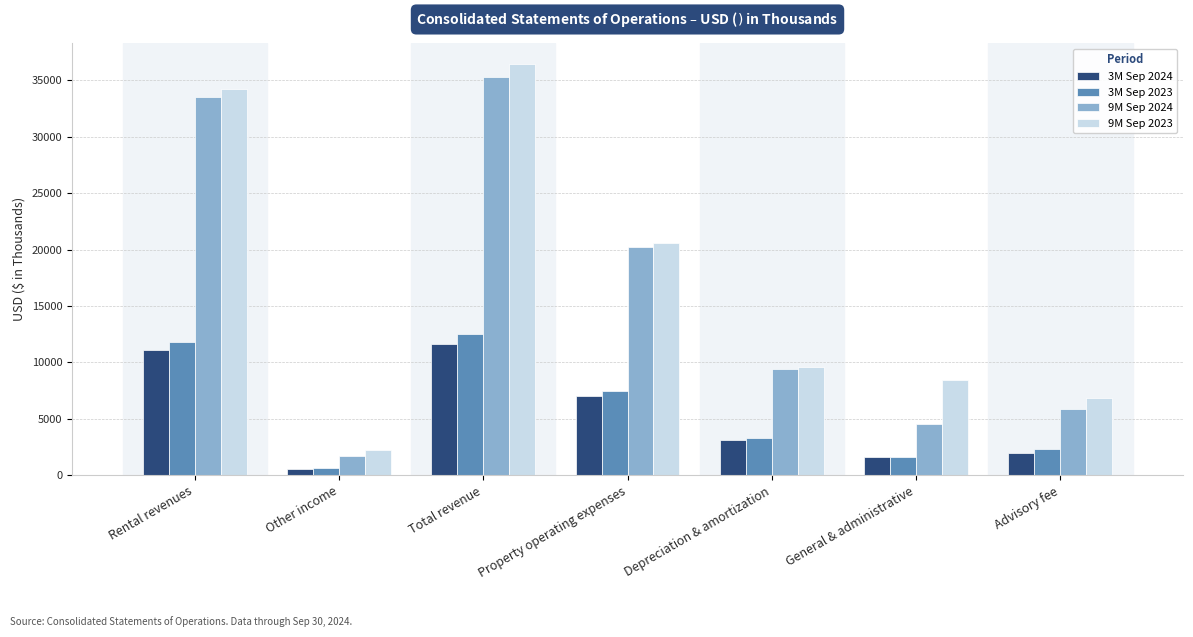

Is it true that 9M Sep 2024 equals 35279 at Total revenue?

True